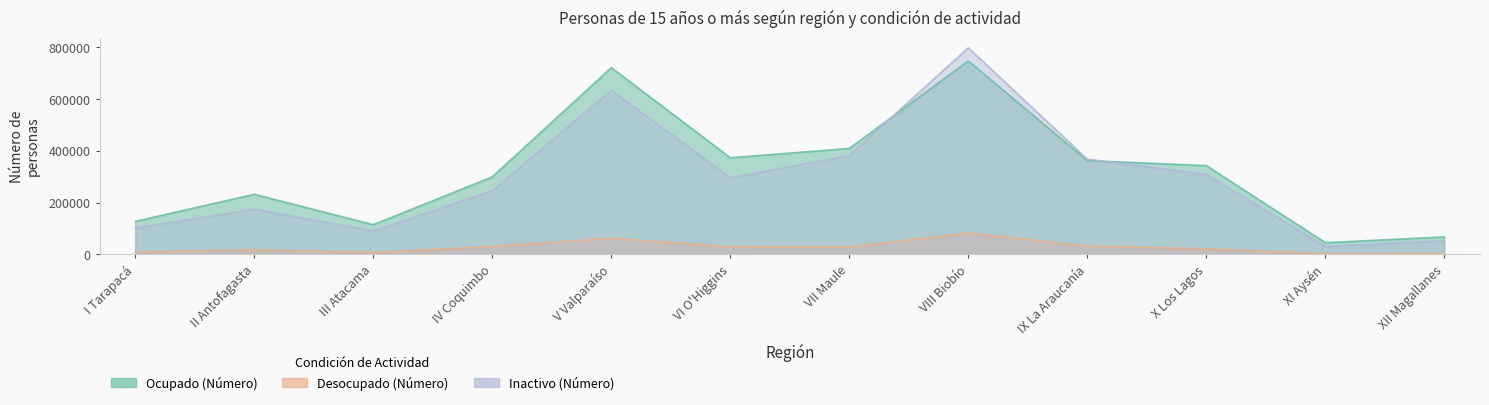

What is the difference between the highest and lowest values at III Atacama?

107485